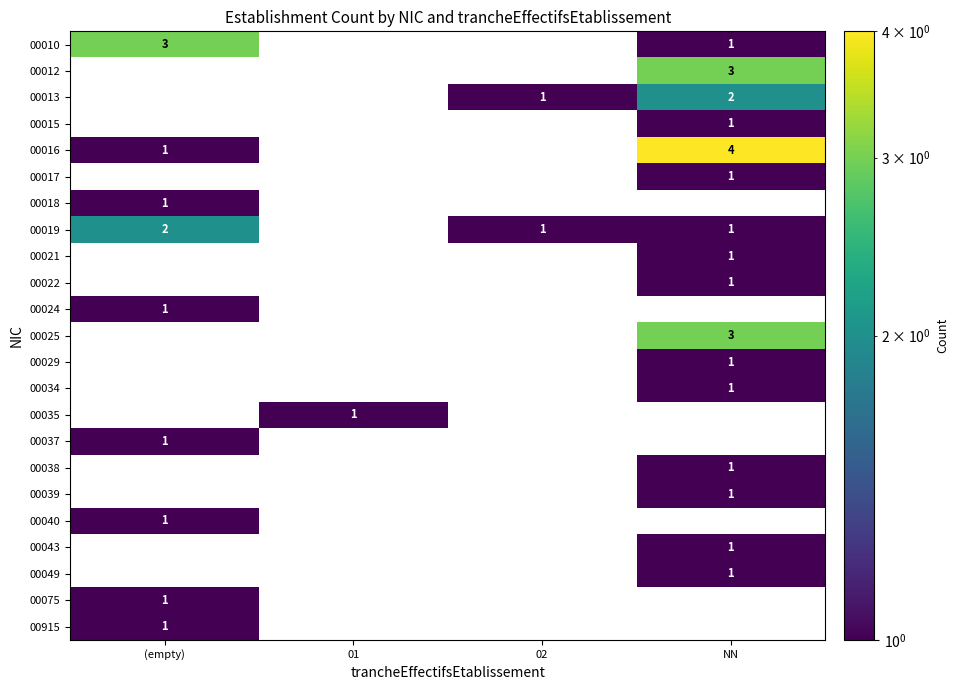

Is it true that 00016 equals 1 at (empty)?

True